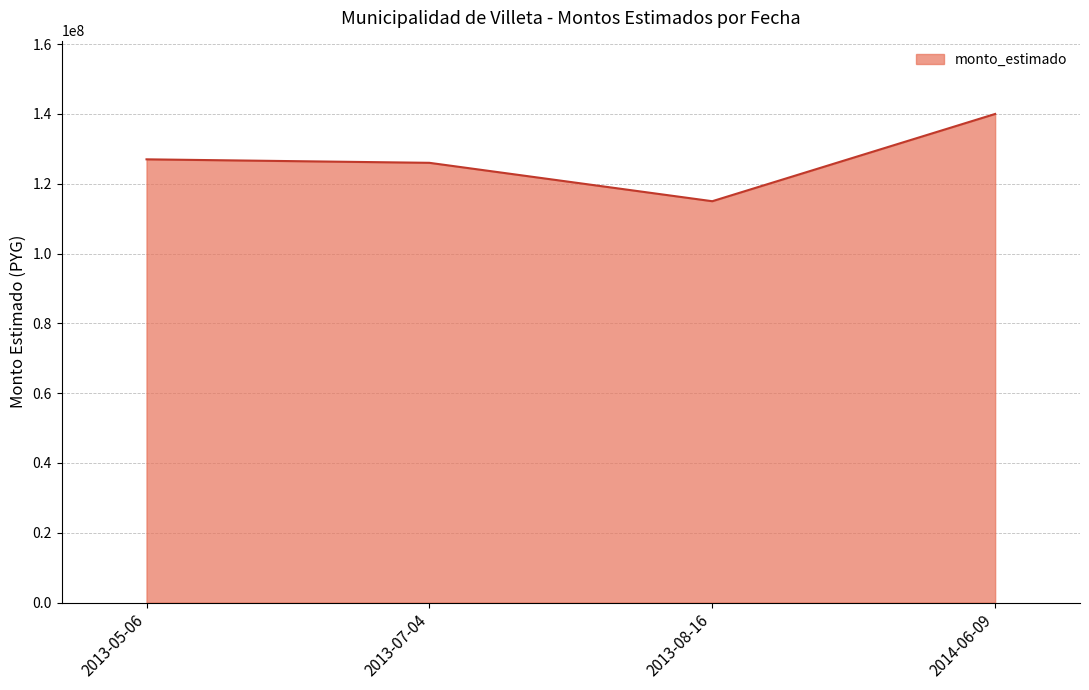

Reading left to right, what are all the values shown in this chart?

127000000	126000000	114999700	140000000